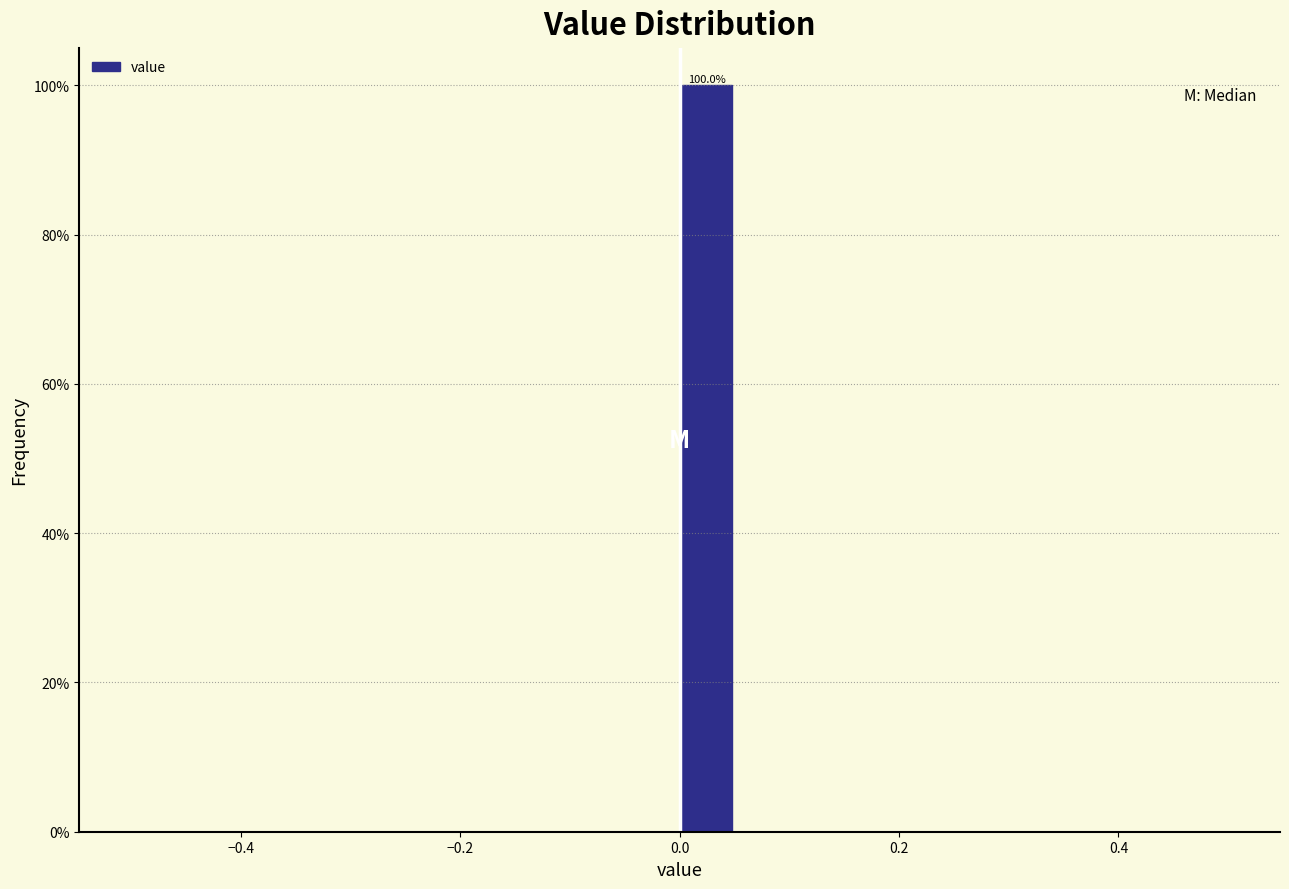

Around what value on the x-axis is the tallest bar? Give the approximate position of its centre, as read against the axis.

0.02